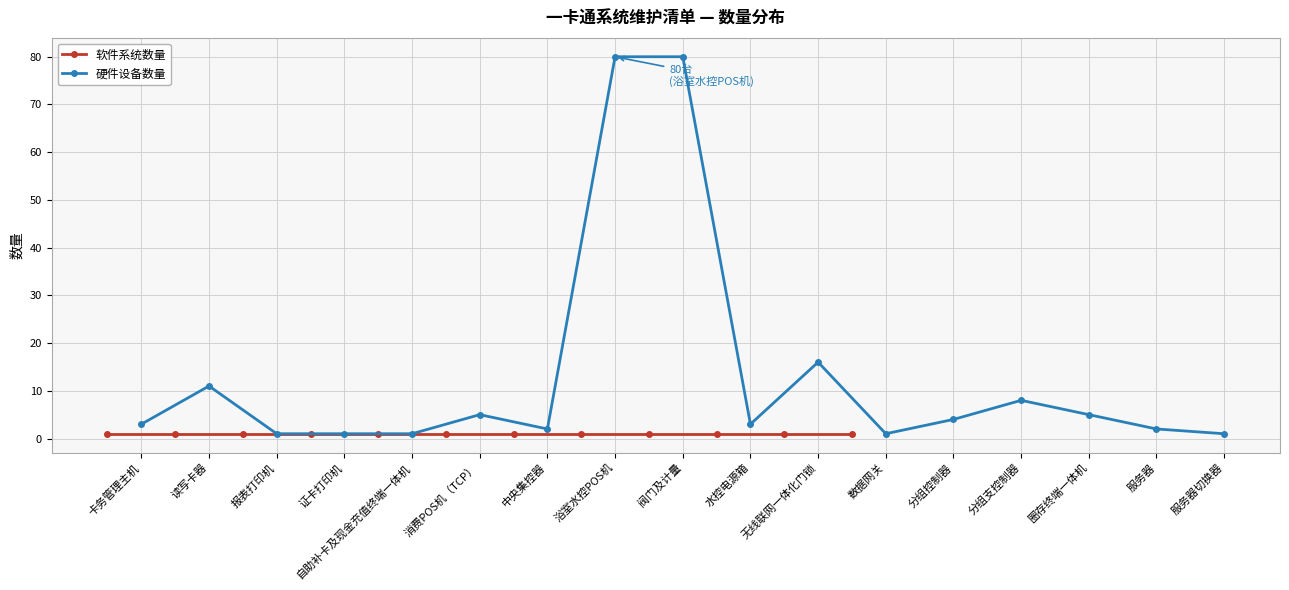

True or false: 硬件设备数量 has more than 1 points higher than both neighbors.

True